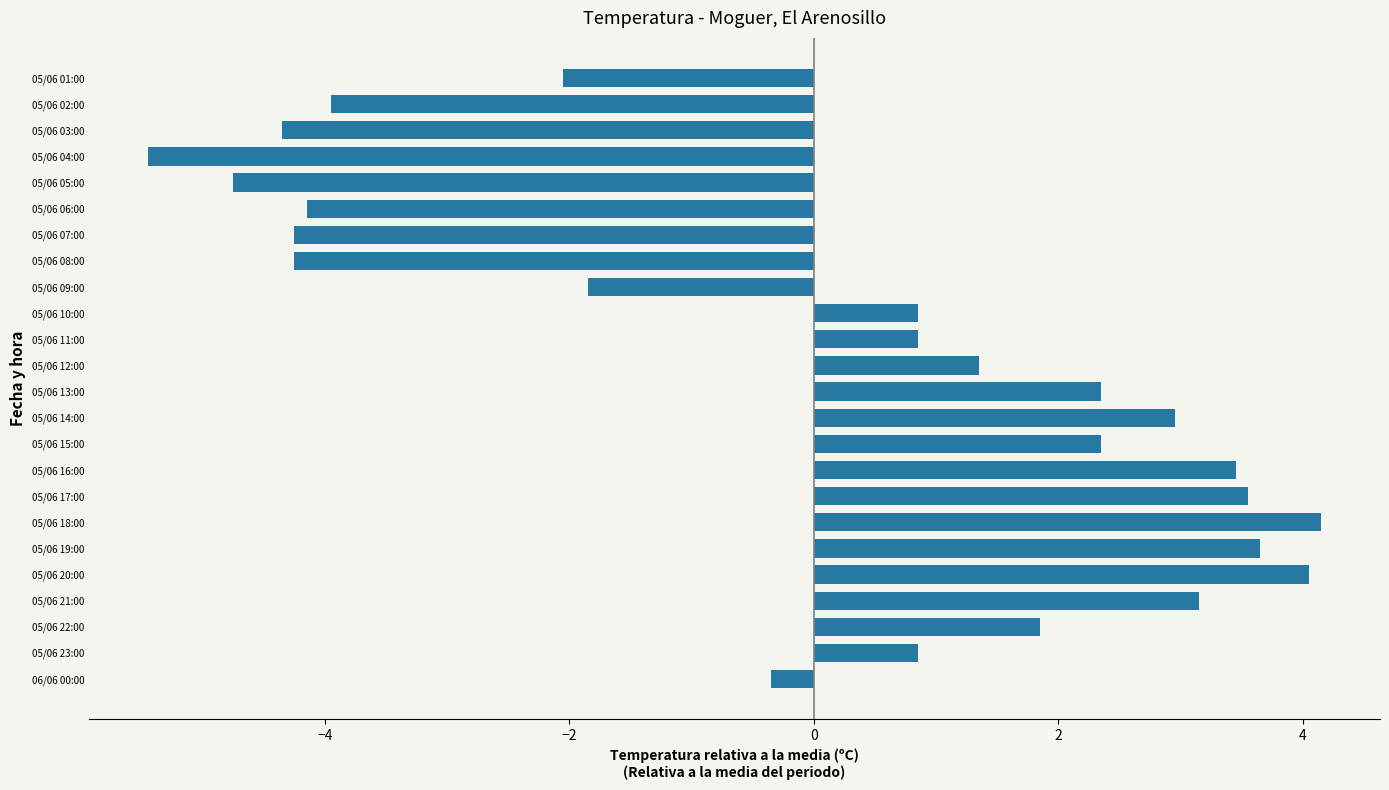

What is the ratio of the value at 05/06 16:00 to the value at 05/06 19:00?

0.9